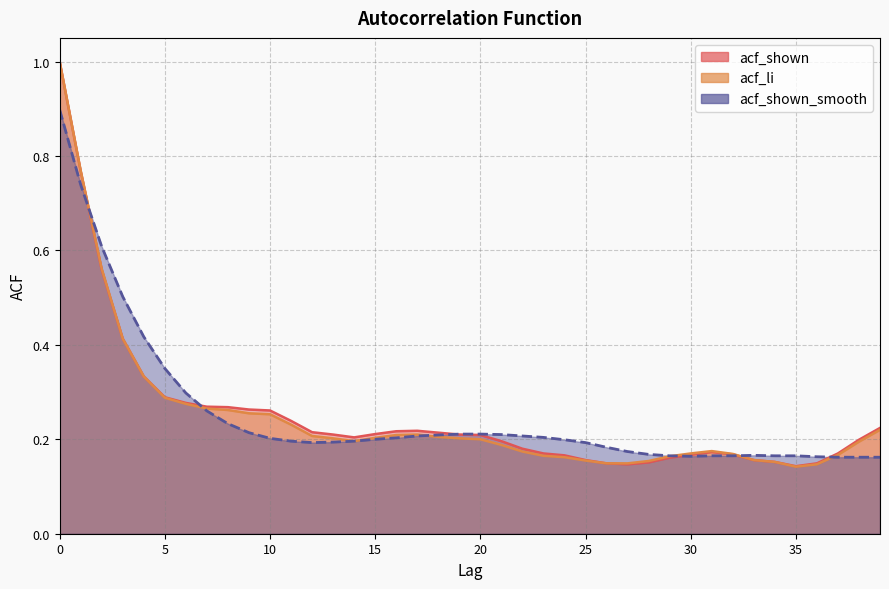

What is the difference between the second highest and second lowest values in the acf_shown_smooth series?

0.6